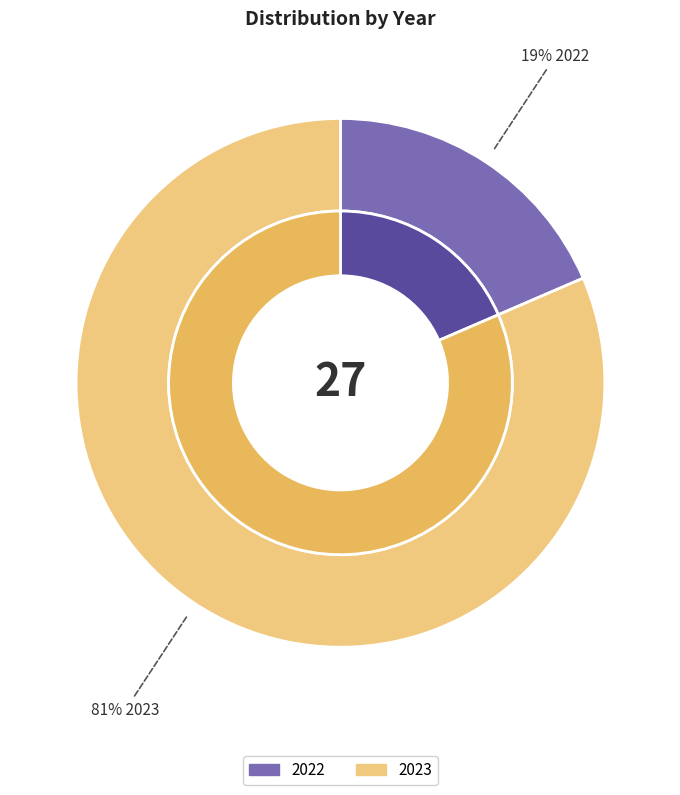

Which category has the smallest portion of the pie?

2022